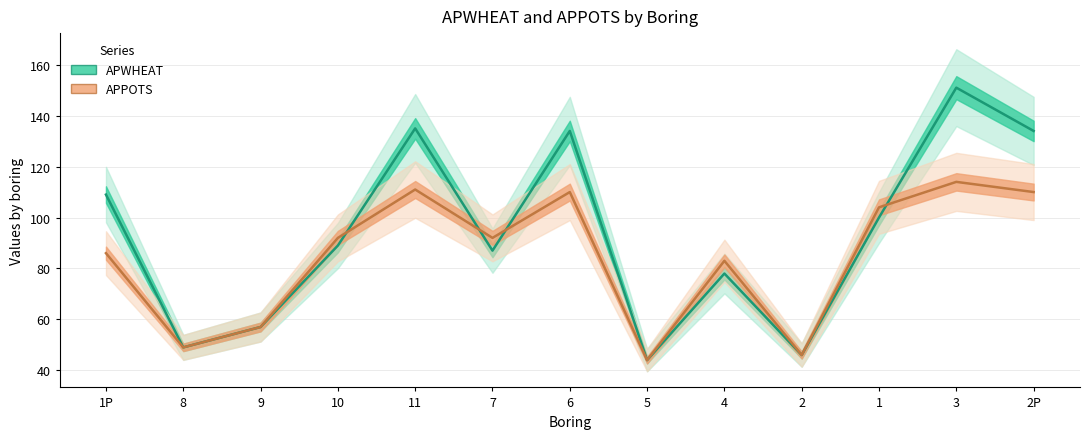

Rank the series by their maximum value, from lowest to highest.

APPOTS, APWHEAT